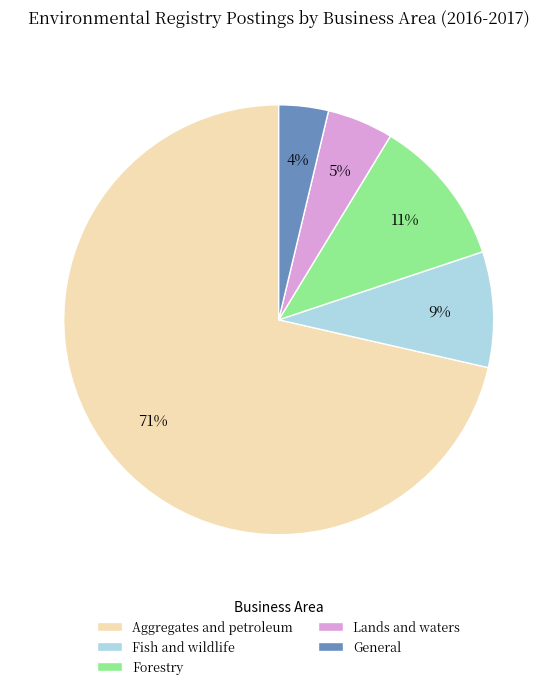

Is the sum of General and Aggregates and petroleum greater than half?

Yes